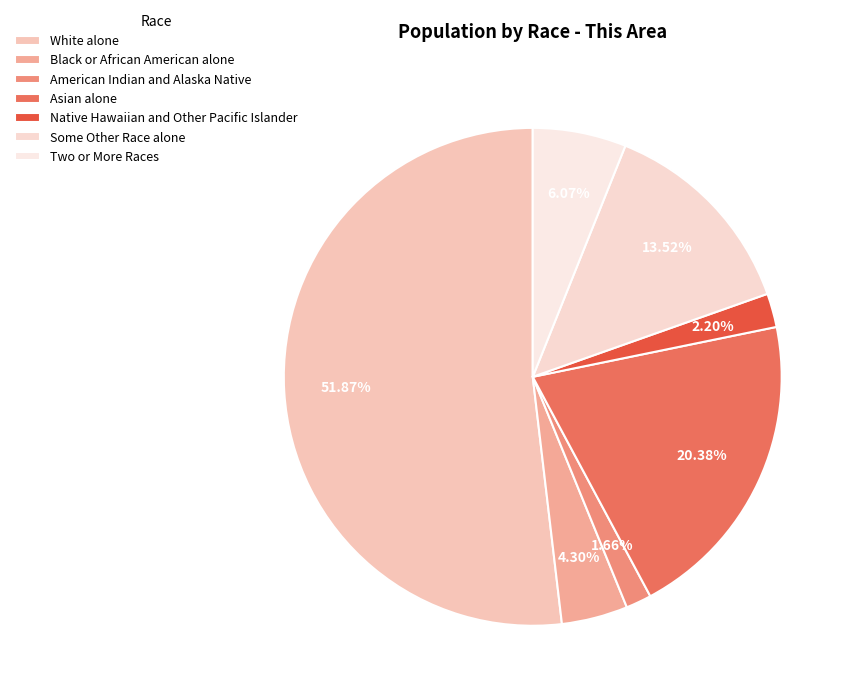

Count the number of slices in the pie.

7